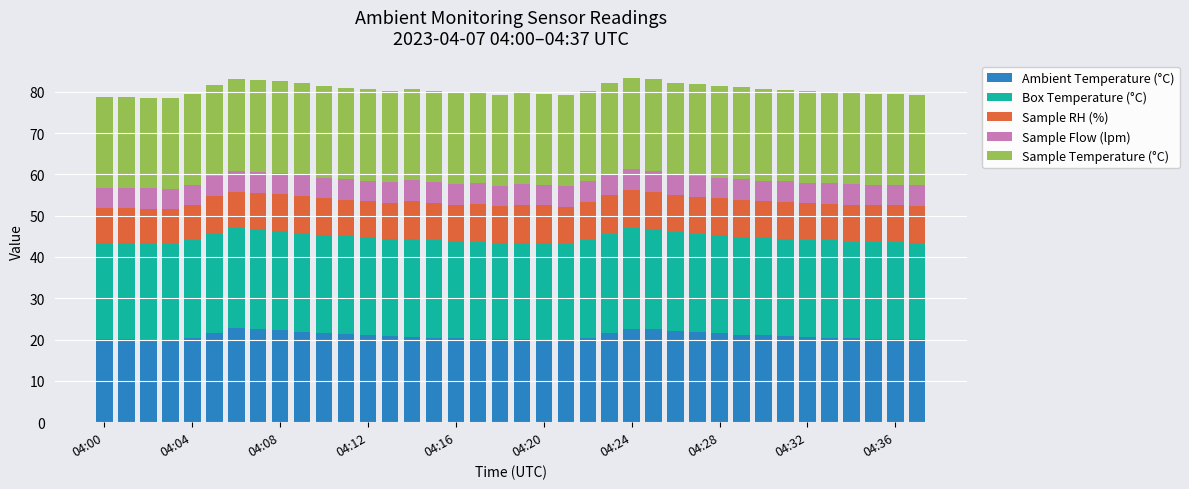

What is the lowest value of the Ambient Temperature (°C) series?

20.0